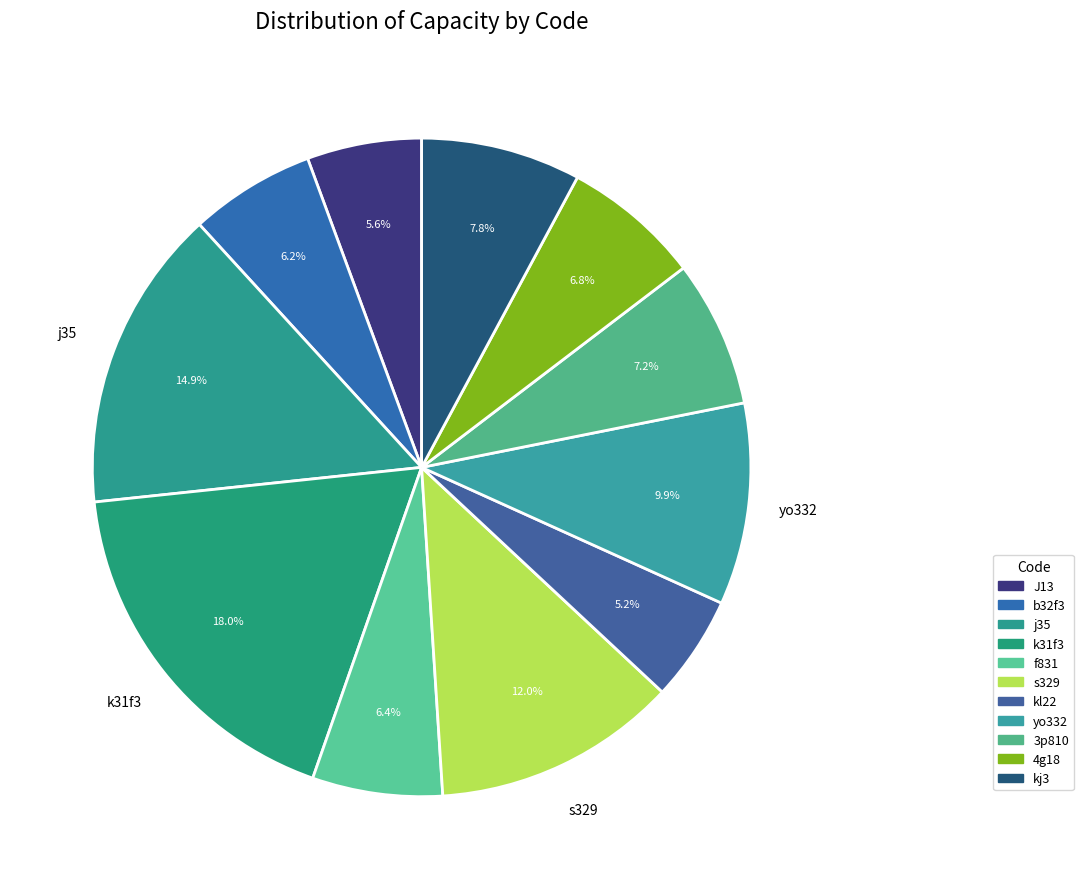

What is the change in value from s329 to 4g18?

-1219